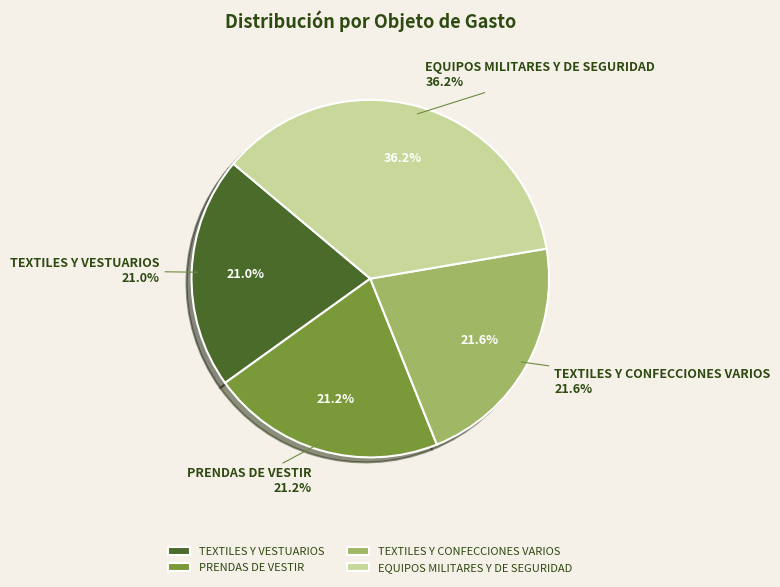

What is the largest slice in the pie chart?

EQUIPOS MILITARES Y DE SEGURIDAD